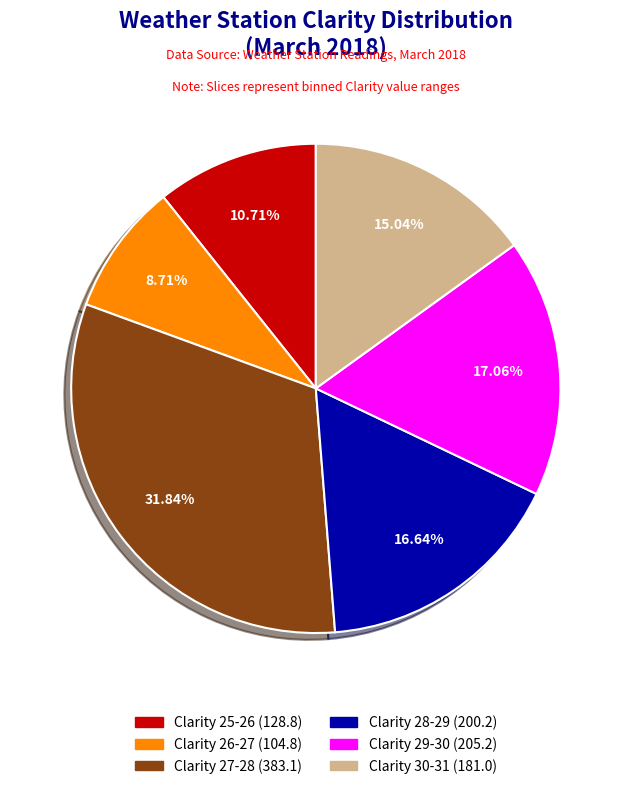

Count the number of slices in the pie.

6